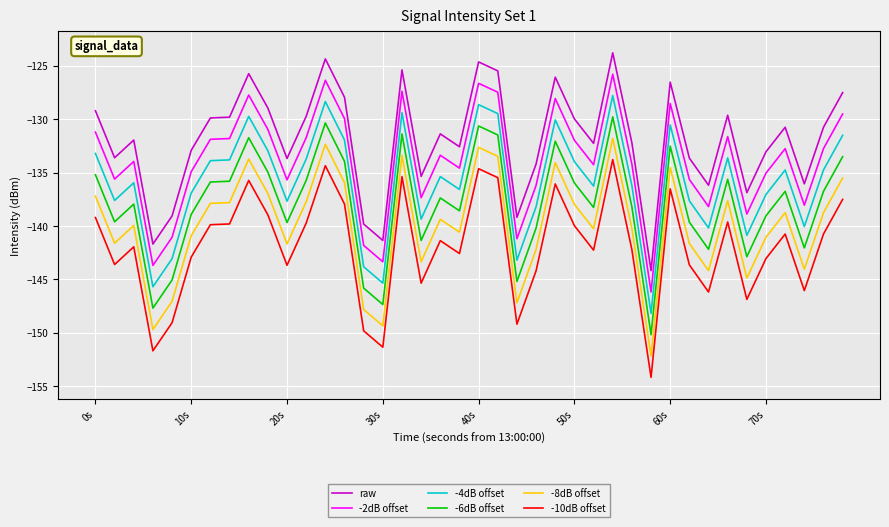

Rank the series by their average value, from lowest to highest.

-10dB offset, -8dB offset, -6dB offset, -4dB offset, -2dB offset, raw